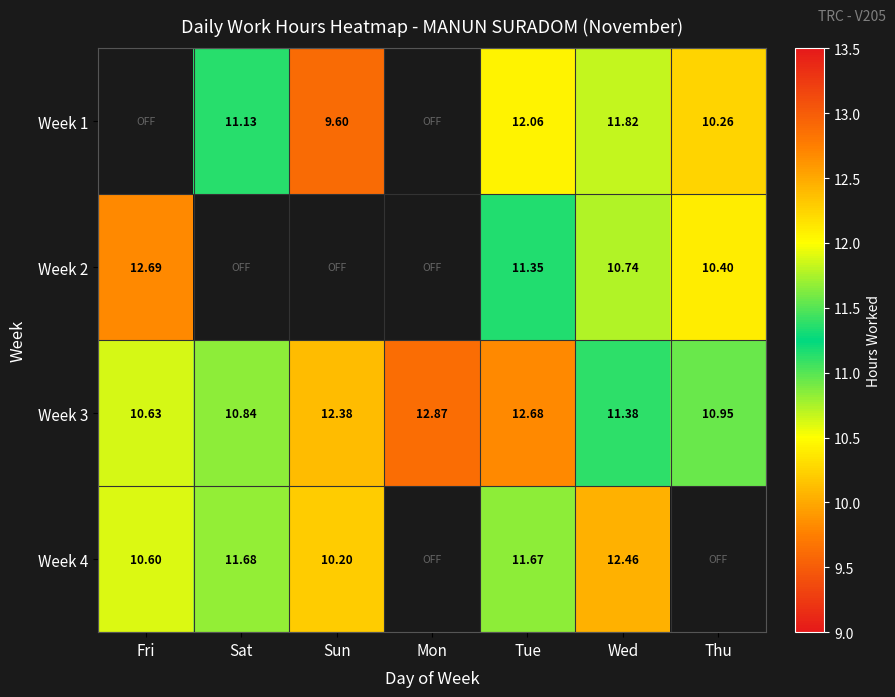

True or false: Week 2 has a value of 12.7 at Fri.

True